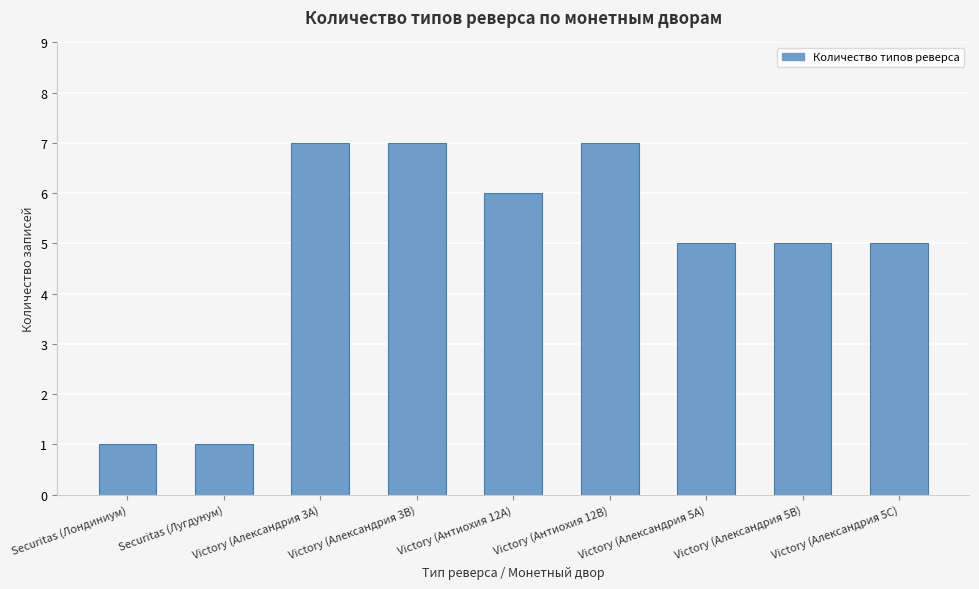

The value at Securitas (Лугдунум) is 1. True or false?

True